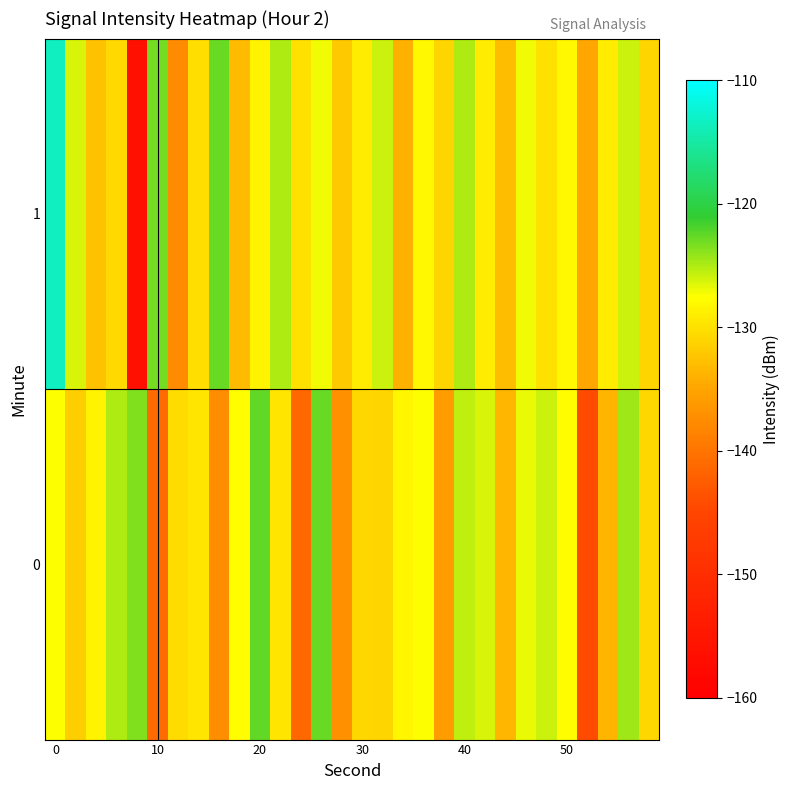

List the series in order of their overall mean, highest first.

1, 0